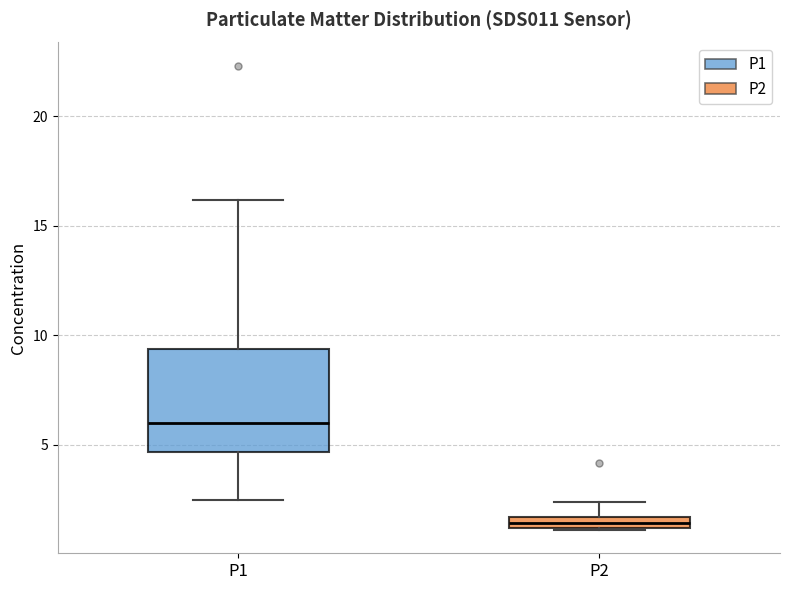

Which box is the tallest, from its lower edge to its upper edge?

P1